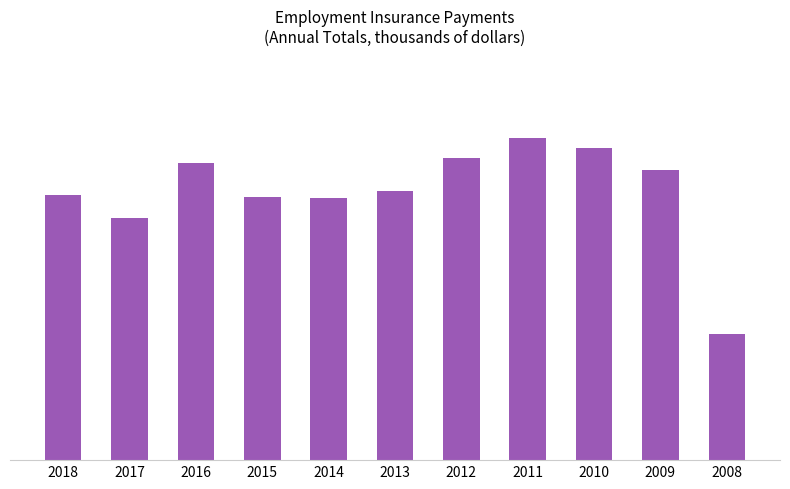

Are the bars horizontal?

No